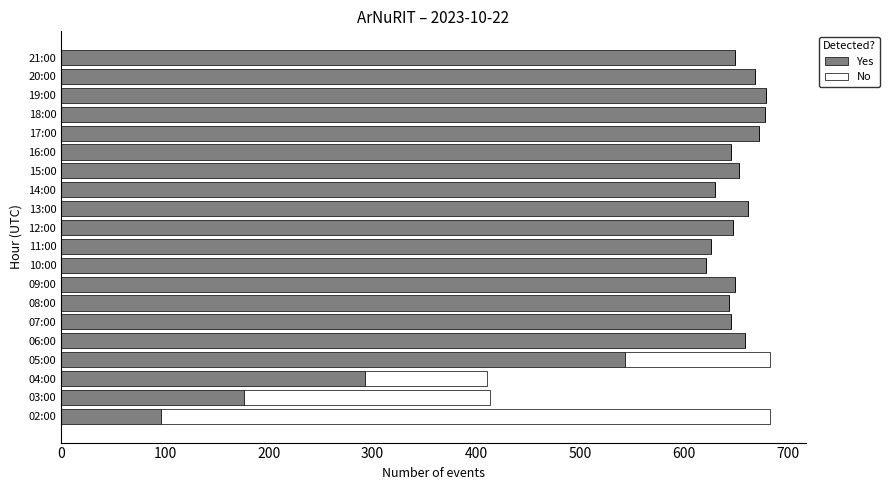

Is it true that Yes equals 668 at 20:00?

True